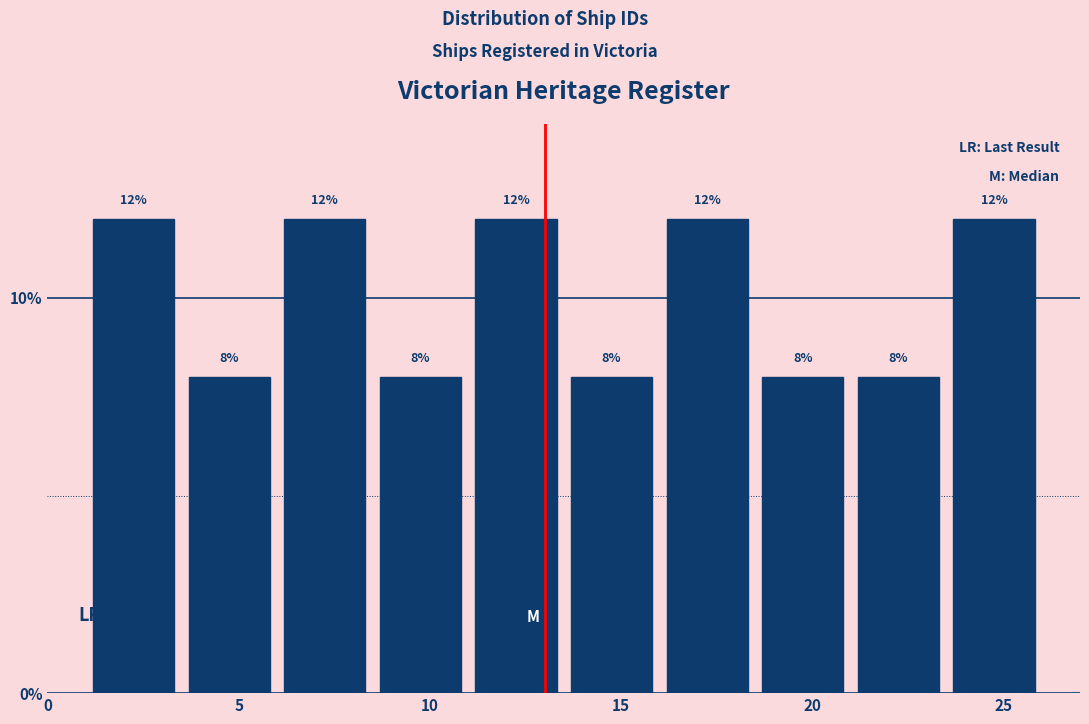

Reading left to right, list every bar in this chart as the range it spans on the x-axis followed by its height.

1.0 to 3.5: 12
3.5 to 6.0: 8
6.0 to 8.5: 12
8.5 to 11.0: 8
11.0 to 13.5: 12
13.5 to 16.0: 8
16.0 to 18.5: 12
18.5 to 21.0: 8
21.0 to 23.5: 8
23.5 to 26.0: 12